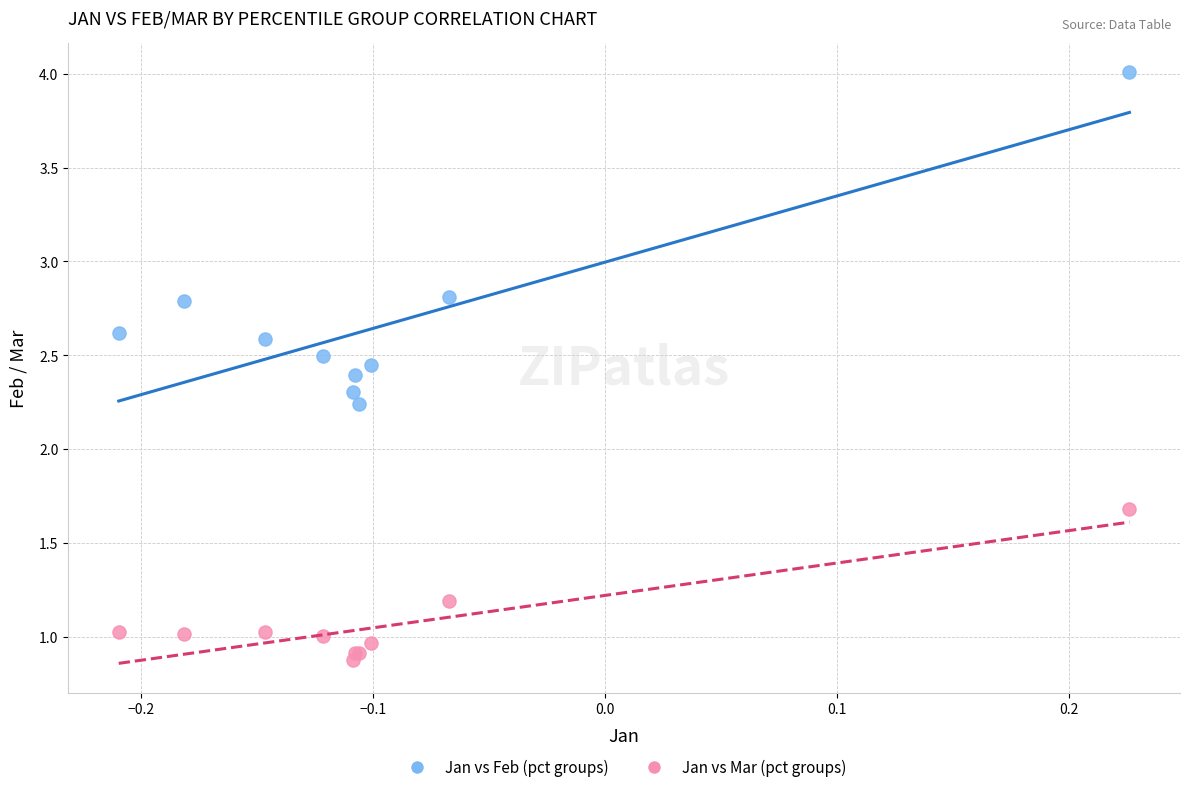

Which series reaches the maximum Y coordinate?

Jan vs Feb (pct groups)